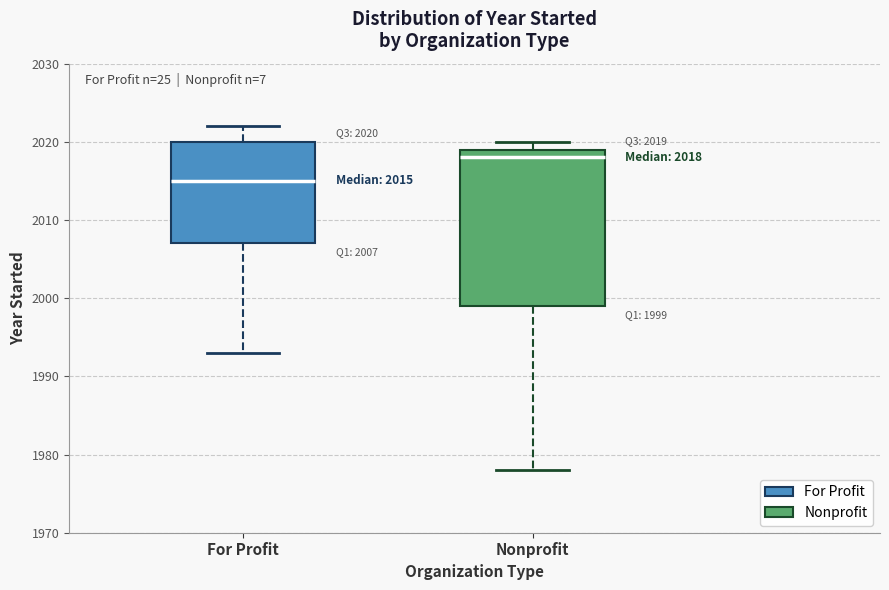

Which box is the tallest, from its lower edge to its upper edge?

Nonprofit